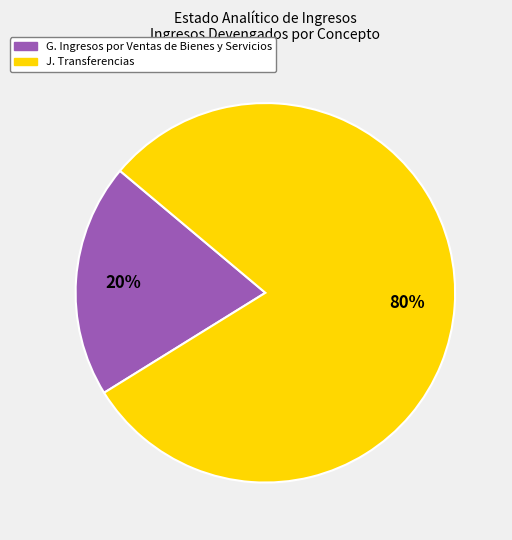

What is the smallest slice in the pie chart?

G. Ingresos por Ventas de Bienes y Servicios